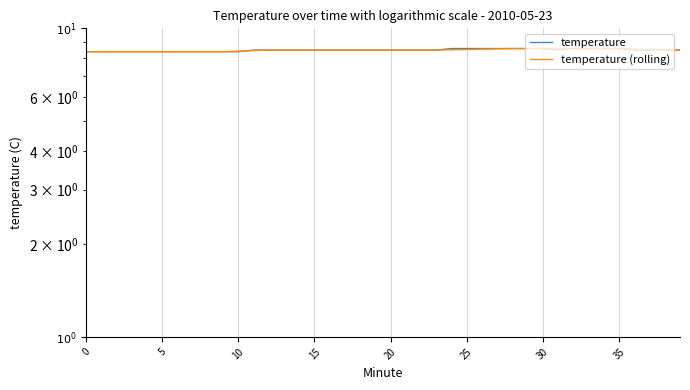

What is the difference between the second highest and second lowest values in the temperature series?

0.2